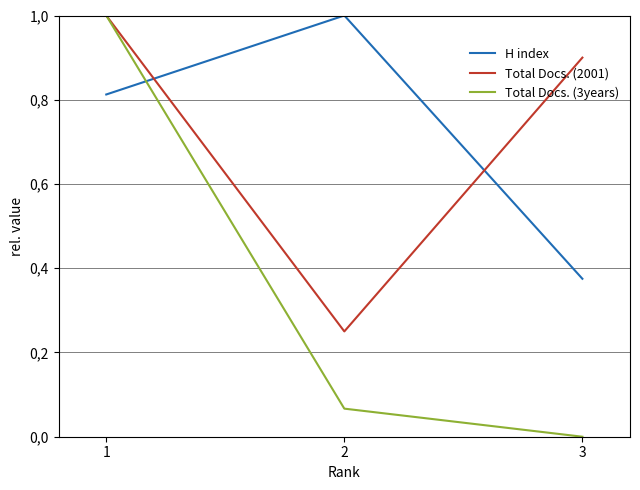

What are all the series names shown in the legend?

H index, Total Docs. (2001), Total Docs. (3years)